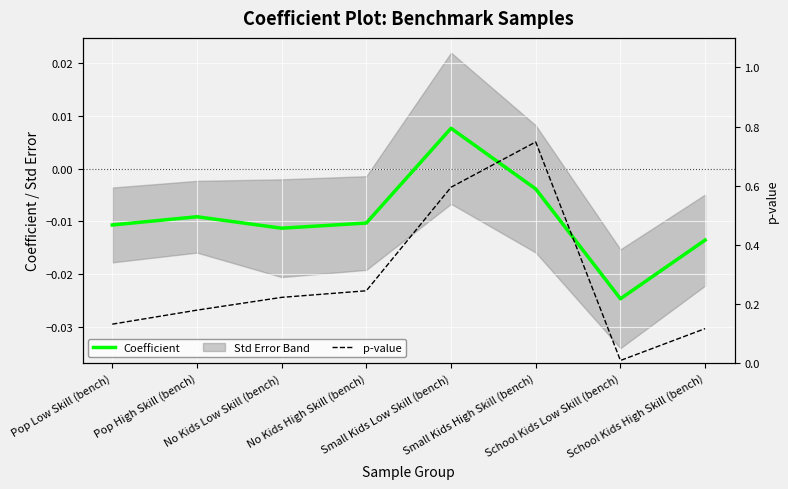

What is the maximum value shown in the chart?

0.7